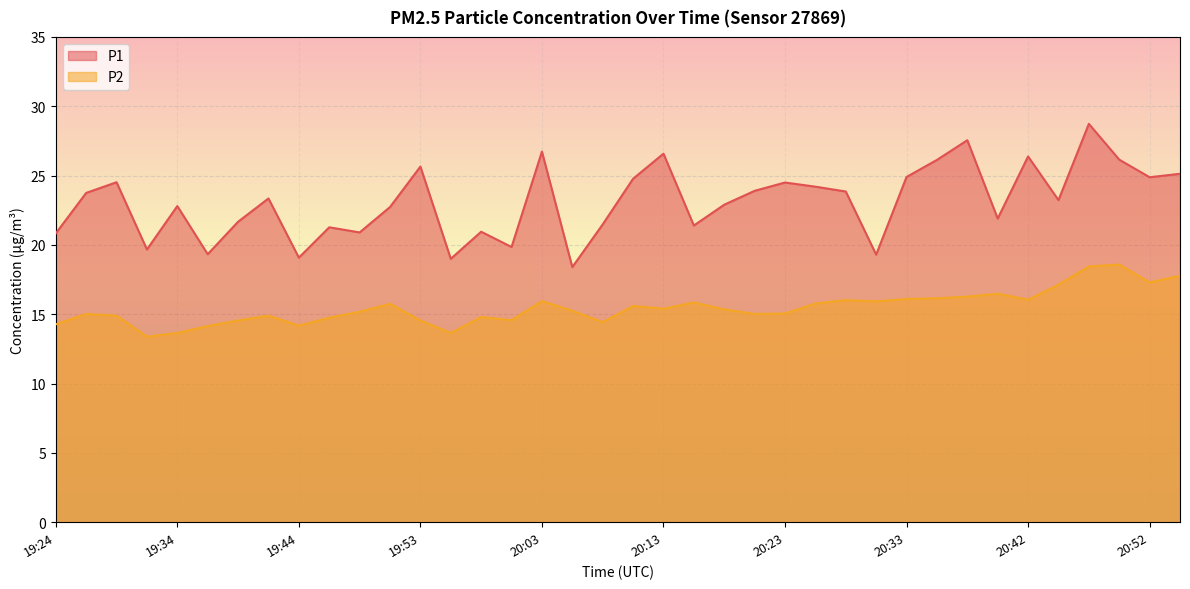

True or false: P1 and P2 intersect in this chart.

False